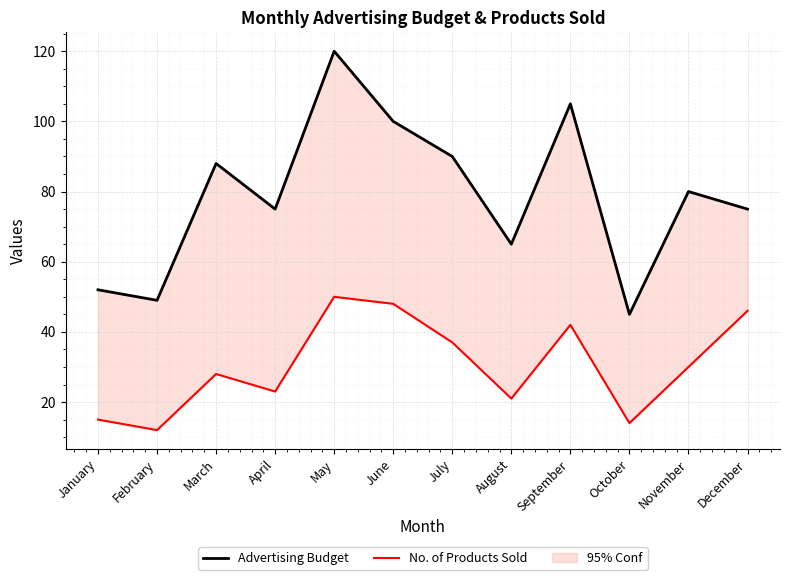

True or false: Advertising Budget has more than 2 points higher than both neighbors.

True